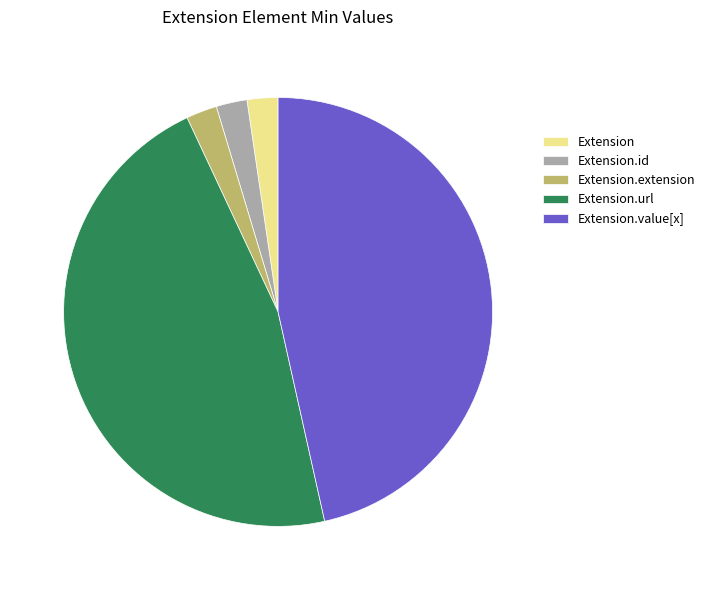

Combined, do Extension and Extension.value[x] account for over 50%?

No